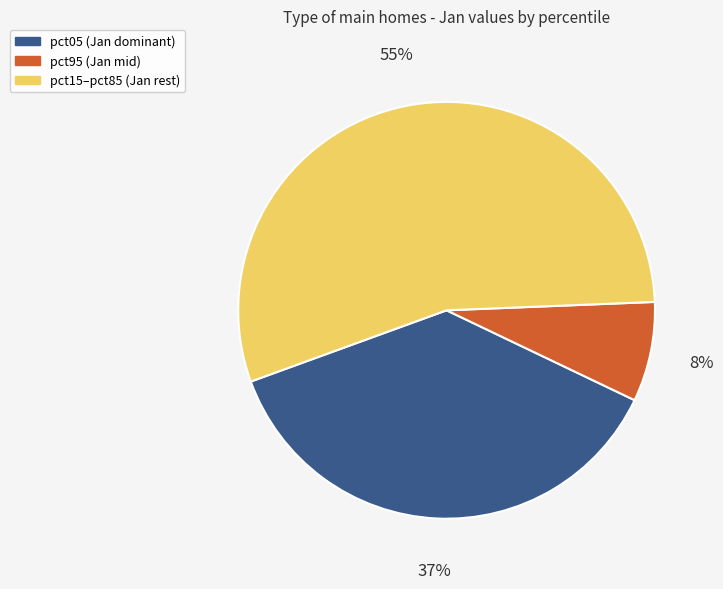

Count the number of slices in the pie.

3